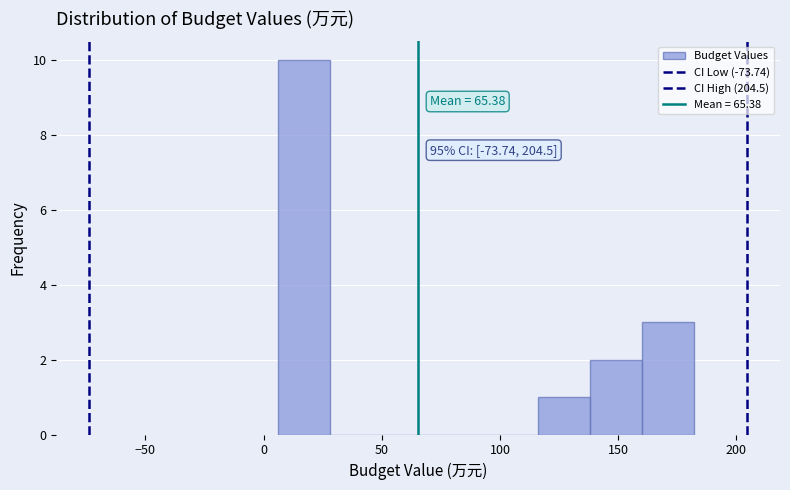

Over which range of the x-axis is the bar tallest?

5 to 30